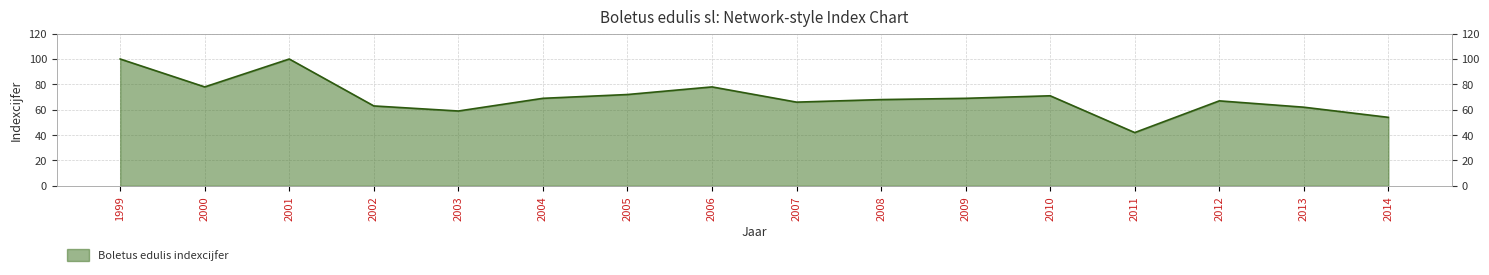

At which category does the chart reach its minimum across all series?

2011